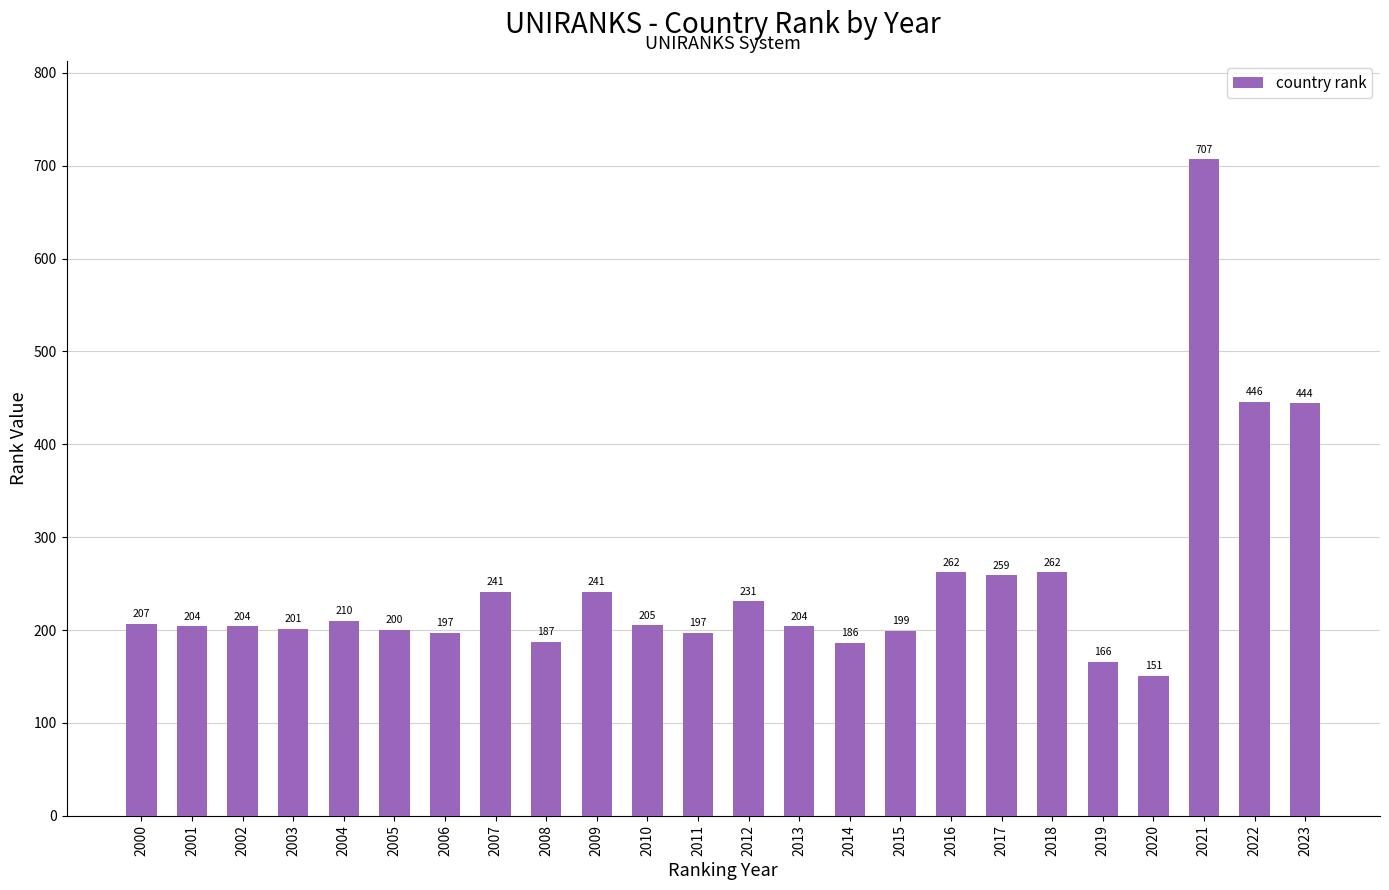

Where is the data nearest to the value 429?

2023